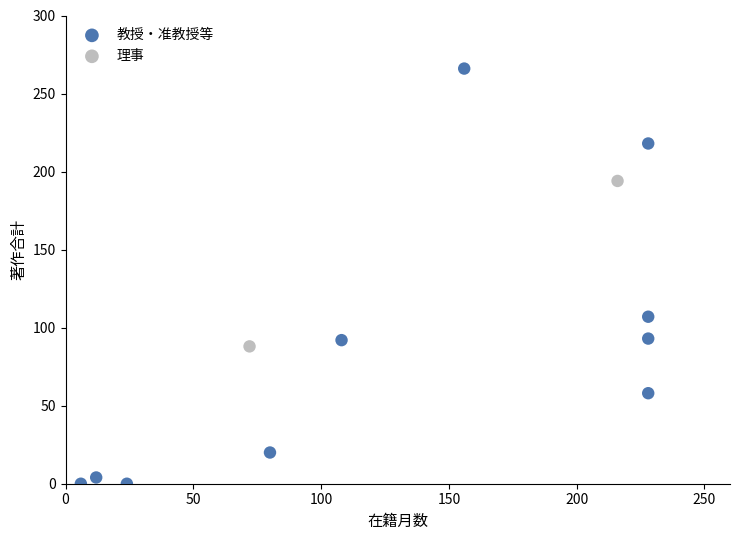

Which series contains the lowest Y value?

教授・准教授等